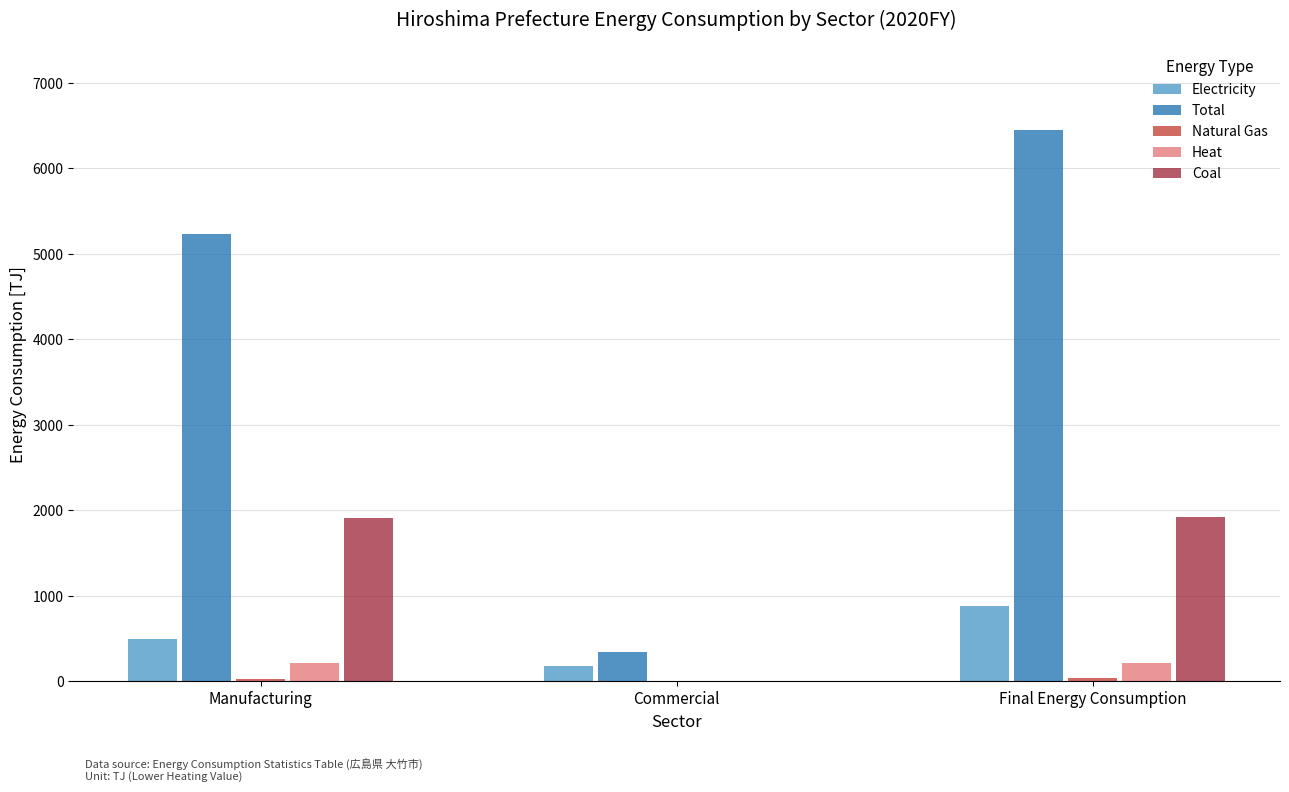

What is the highest value of the Electricity series?

886.5